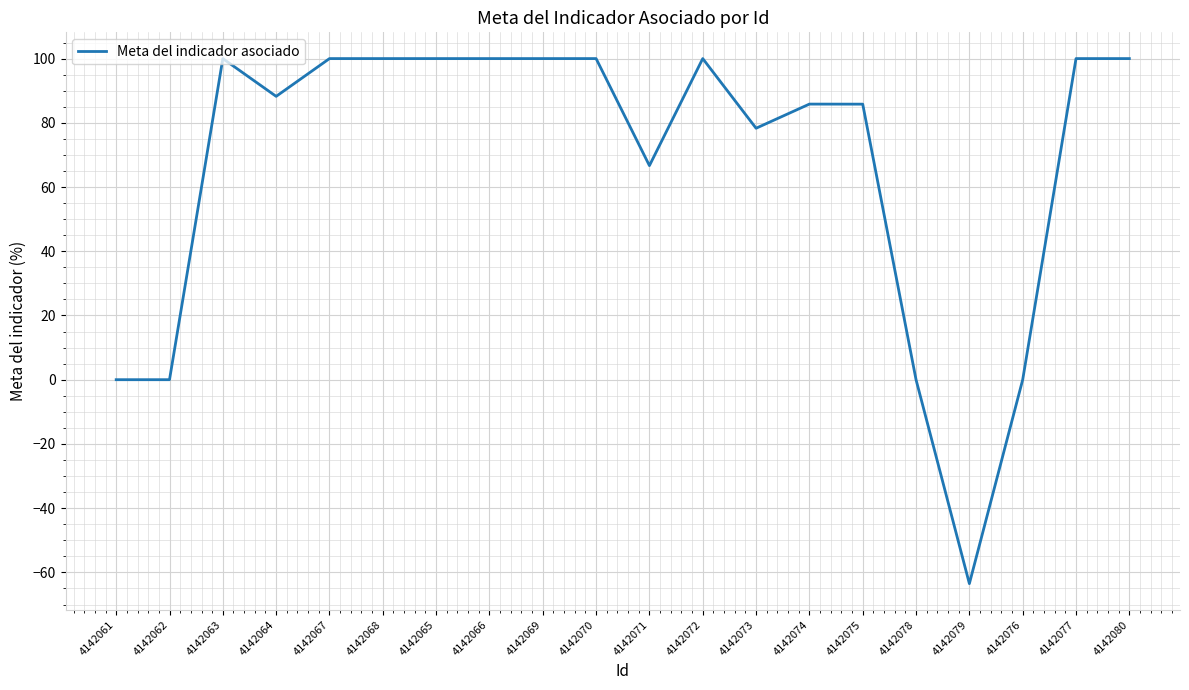

The value at 4142061 is 0.0. True or false?

True